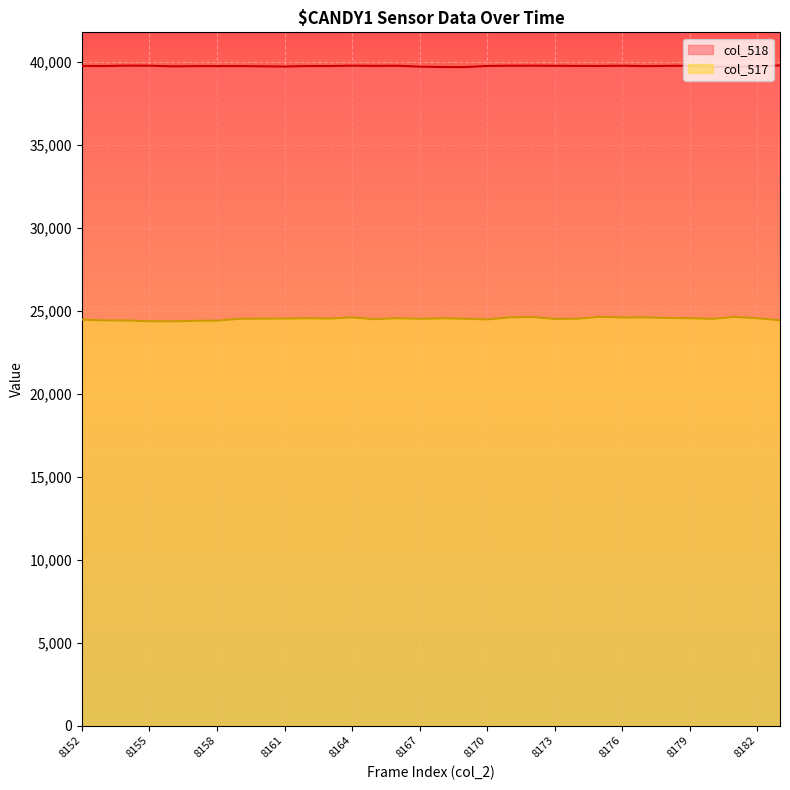

Is it true that col_518 equals 64602 at 8155?

False